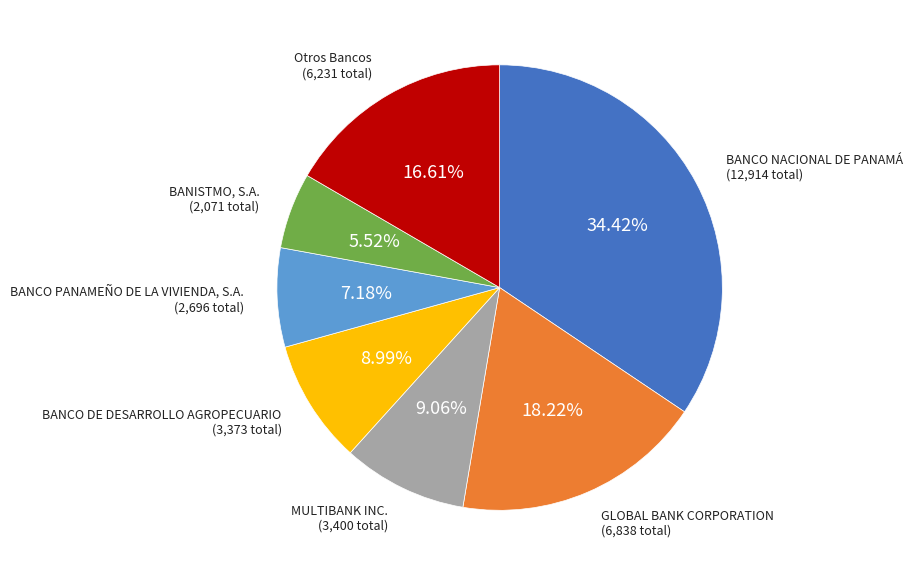

Does BANCO DE DESARROLLO AGROPECUARIO represent more than half of the total?

No